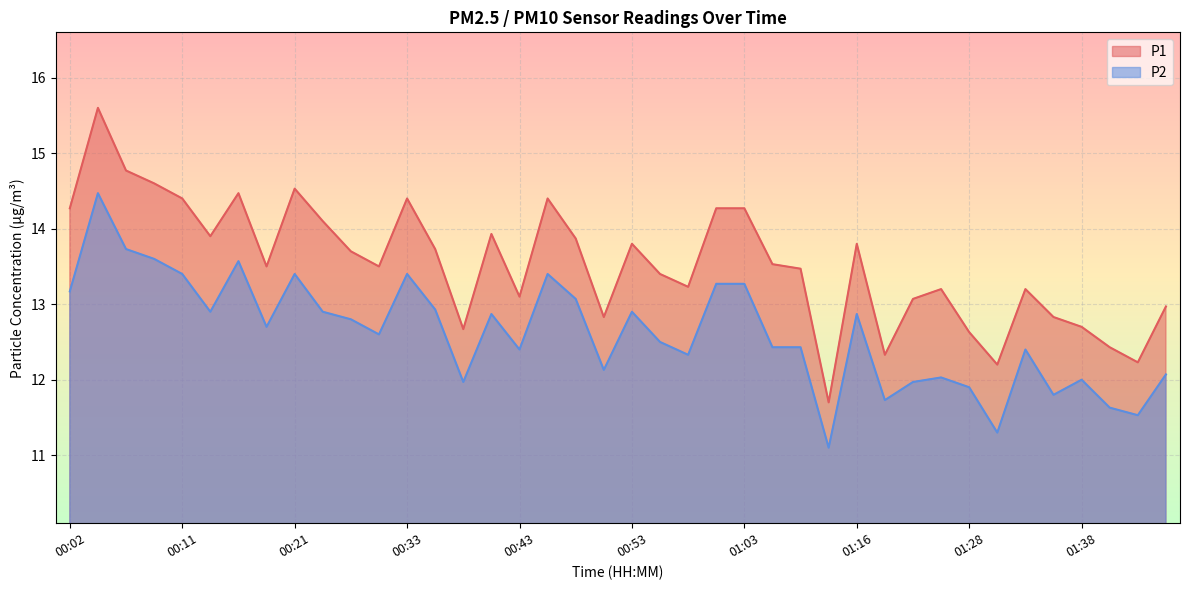

How many values in the P1 series exceed 13?

29